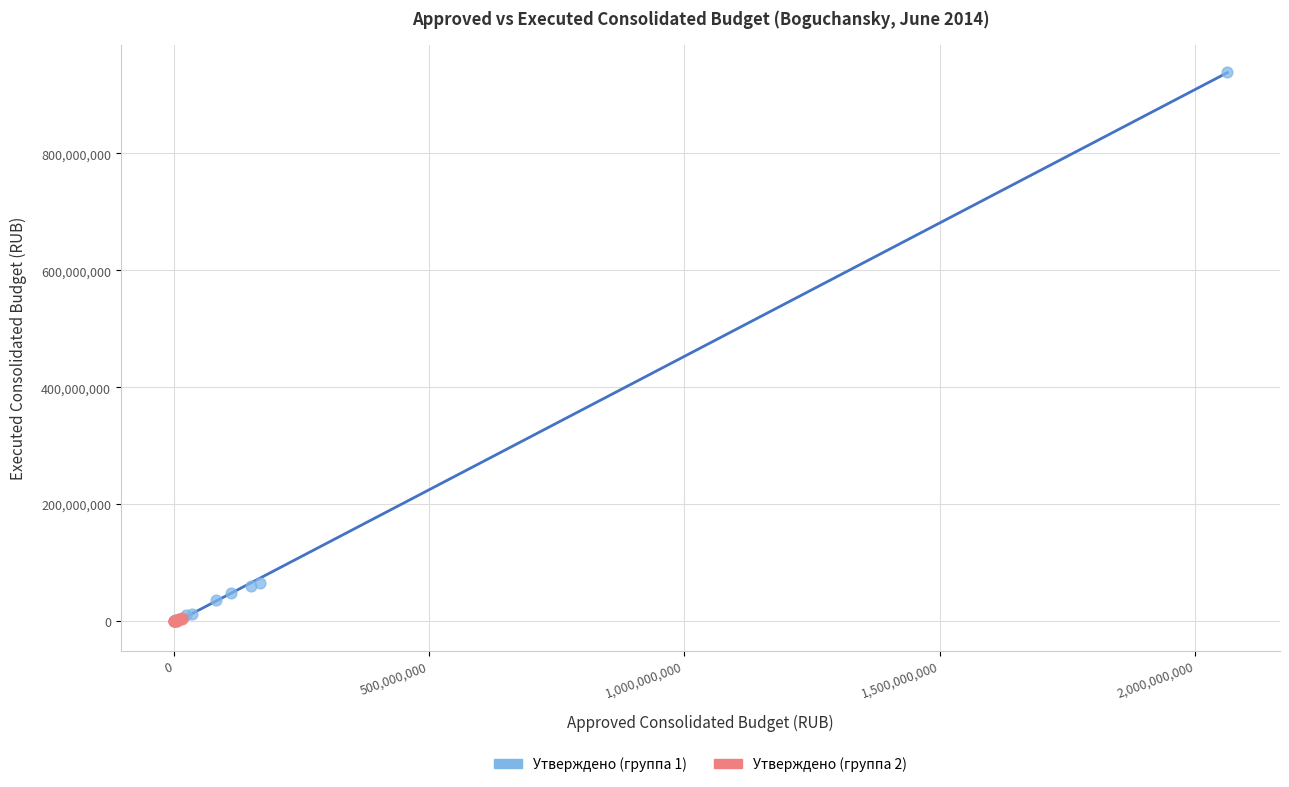

Which series has the largest Y range (max minus min)?

Утверждено (группа 1)